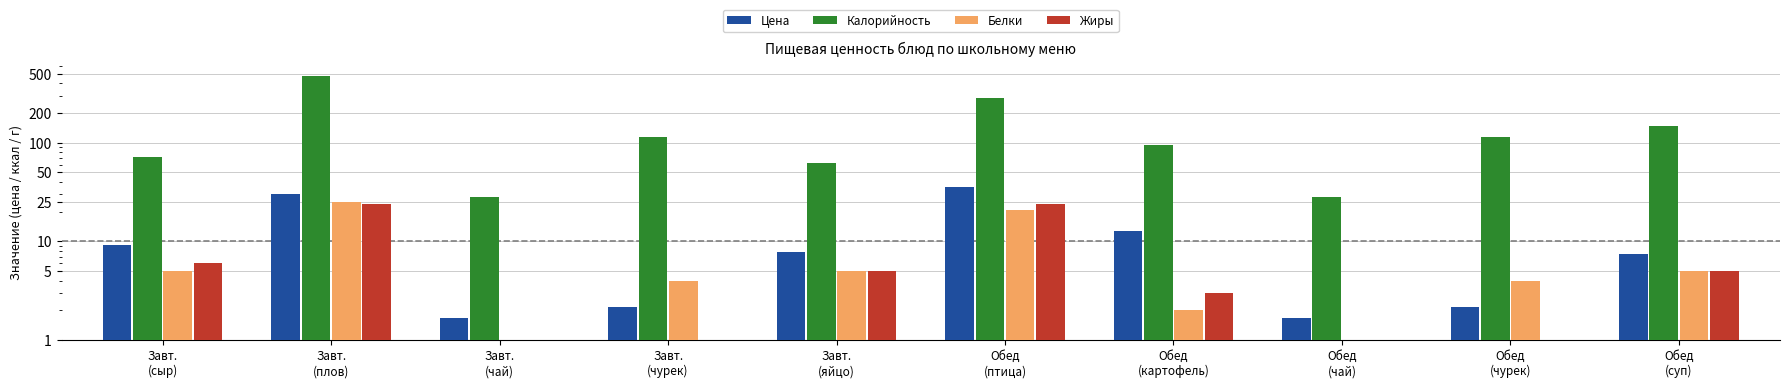

How many values in Жиры are above zero?

6